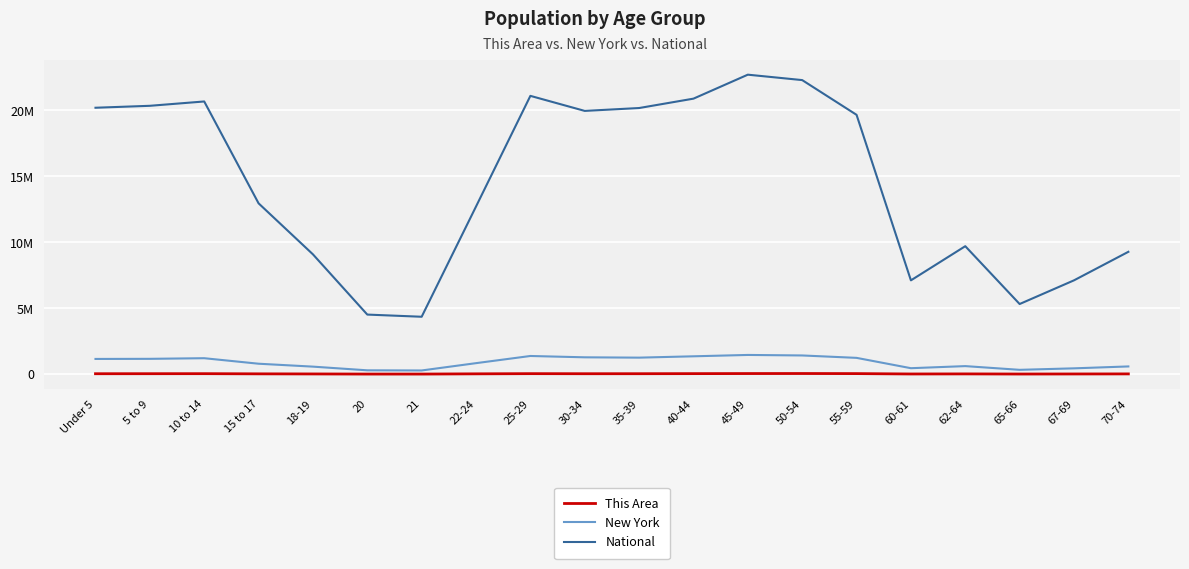

How many interior local peaks does the National series have?

4